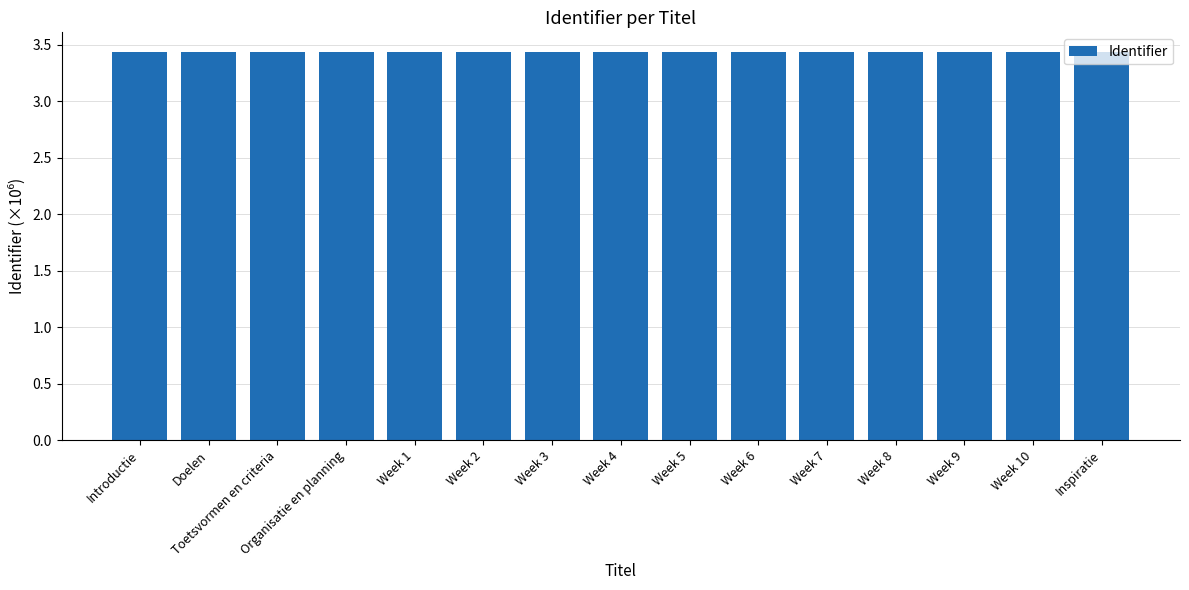

Is it true that the value at Week 9 is 6.1?

False